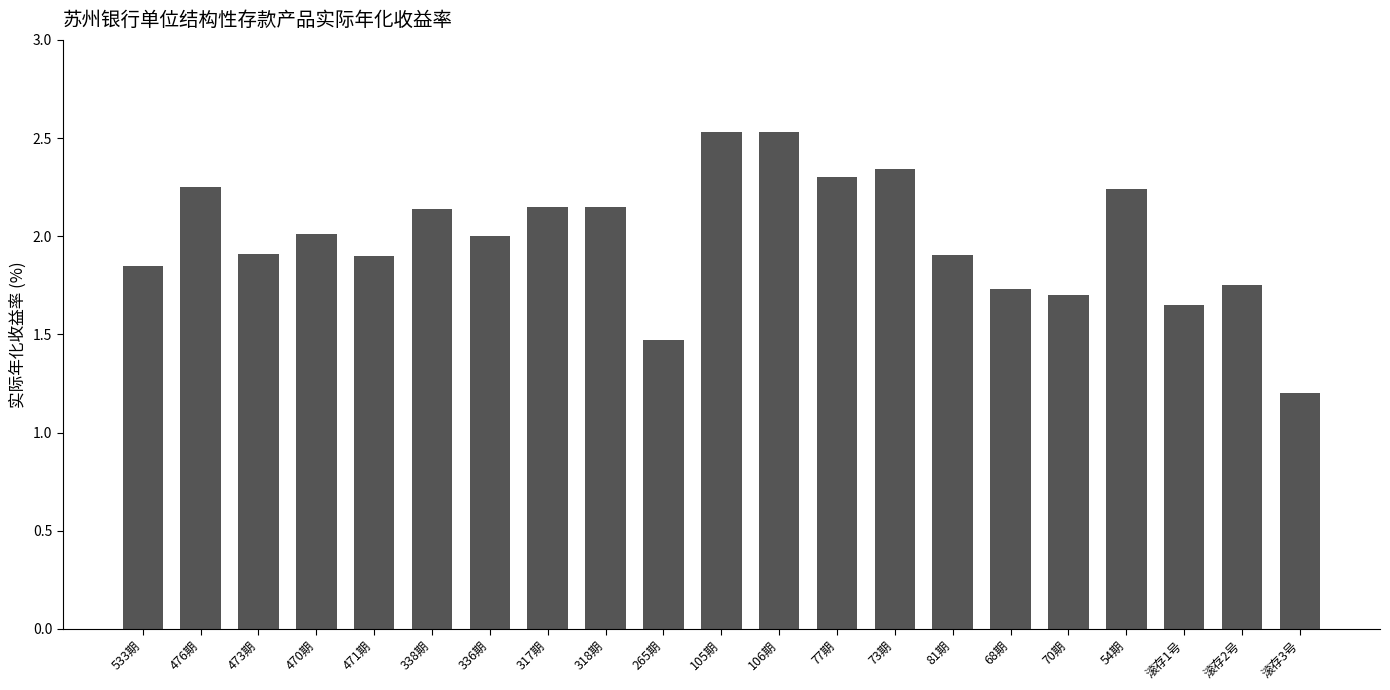

What is the difference between the values at 476期 and 滚存1号?

0.6